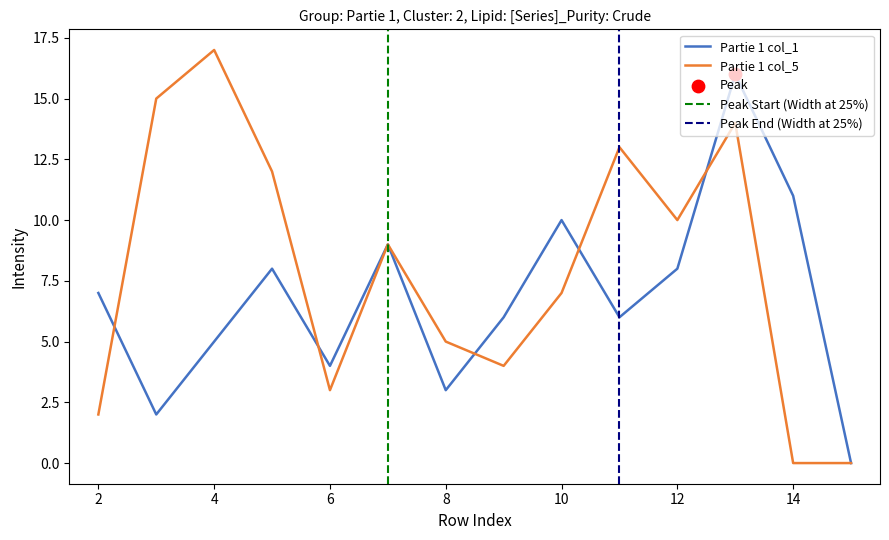

At which category is the sum across all series the highest?

13